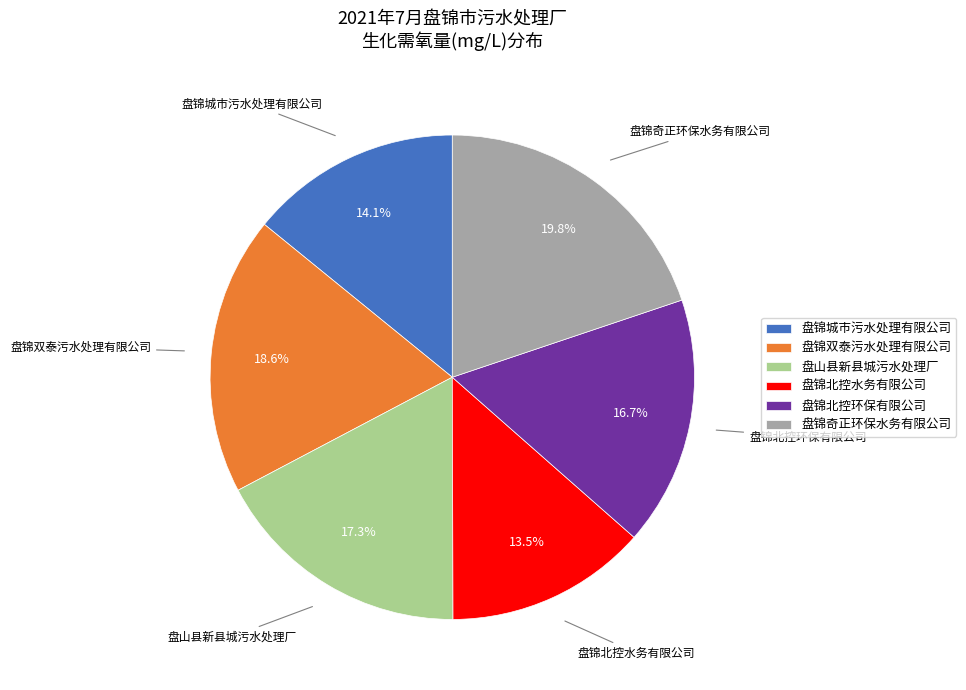

To the nearest percent, what is the difference between the 盘锦奇正环保水务有限公司 and 盘锦北控水务有限公司 slice percentages?

6%